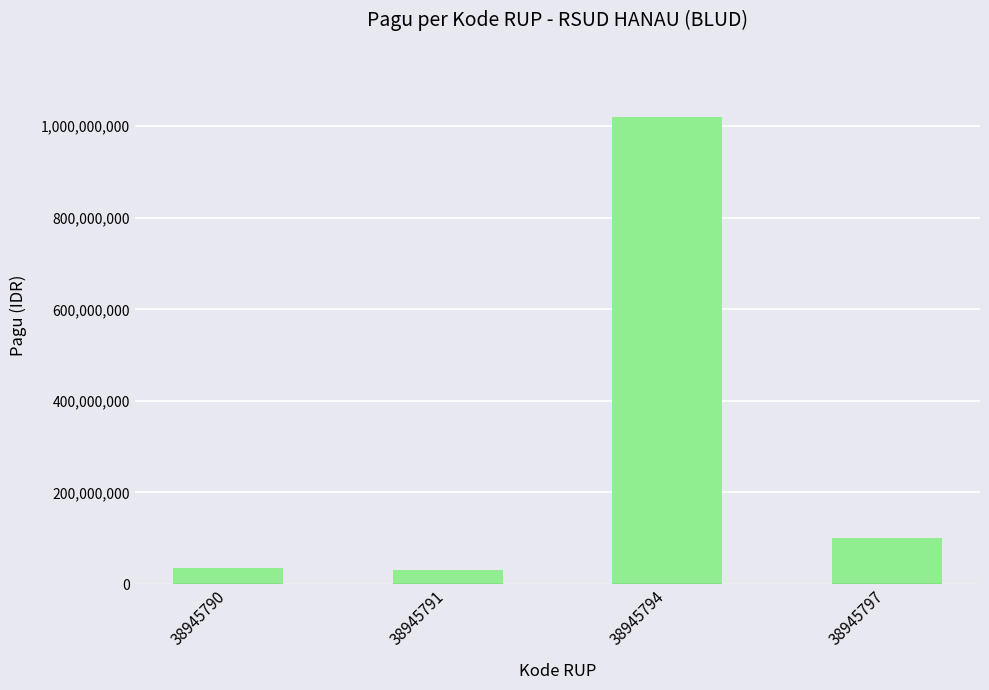

What is the greatest value displayed?

1020000000